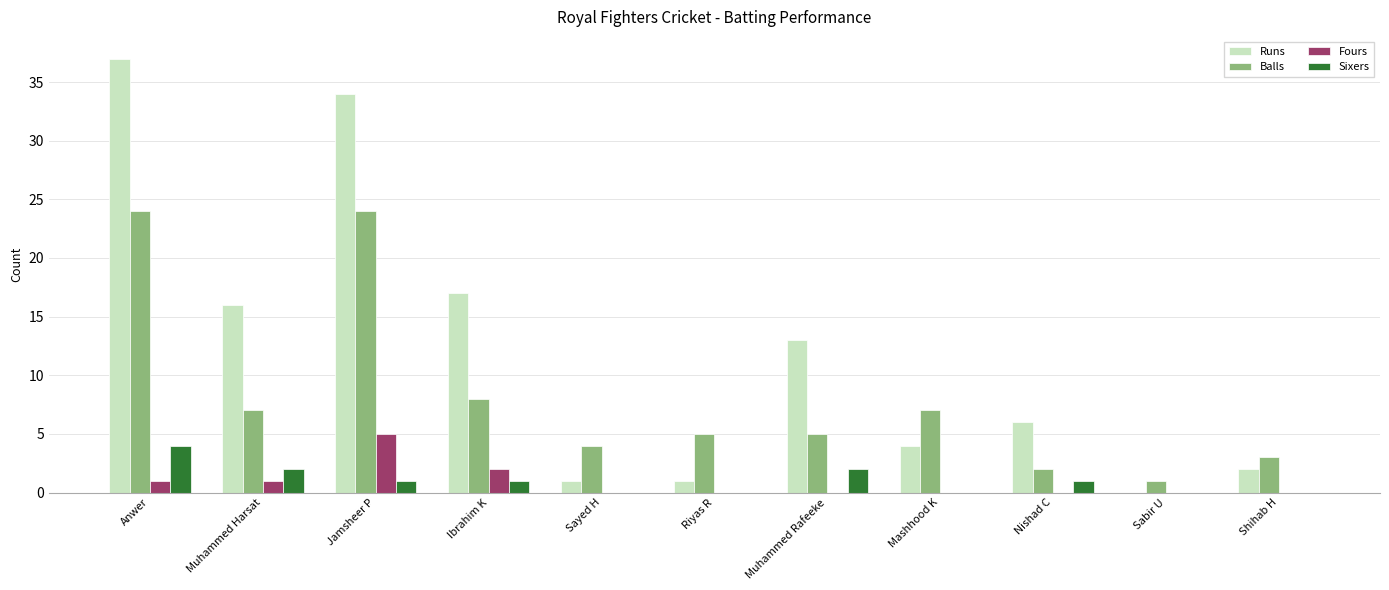

Count the number of categories in the chart.

11